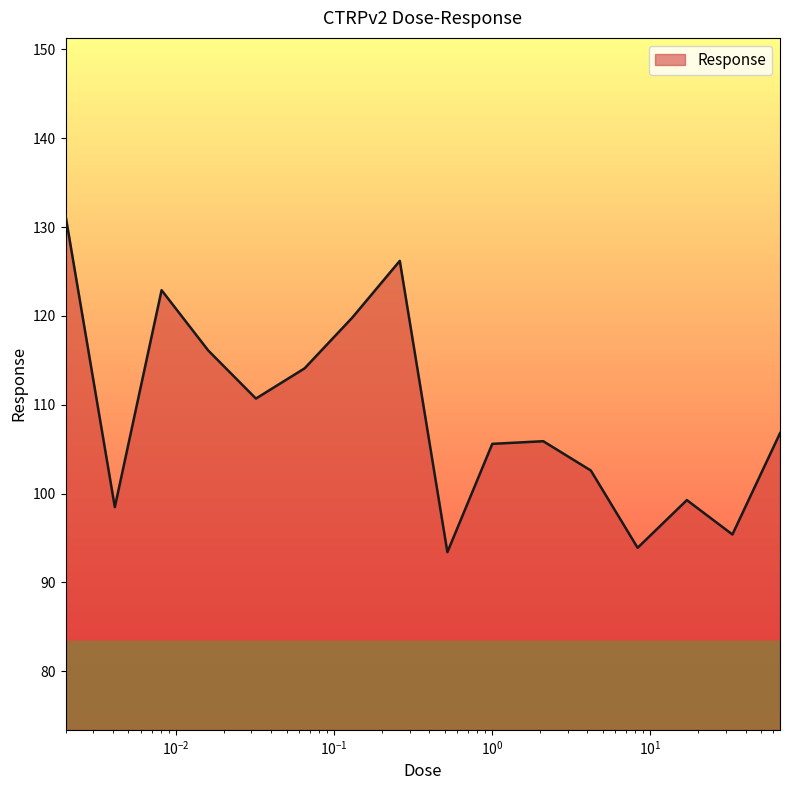

What is the smallest value displayed?

93.4